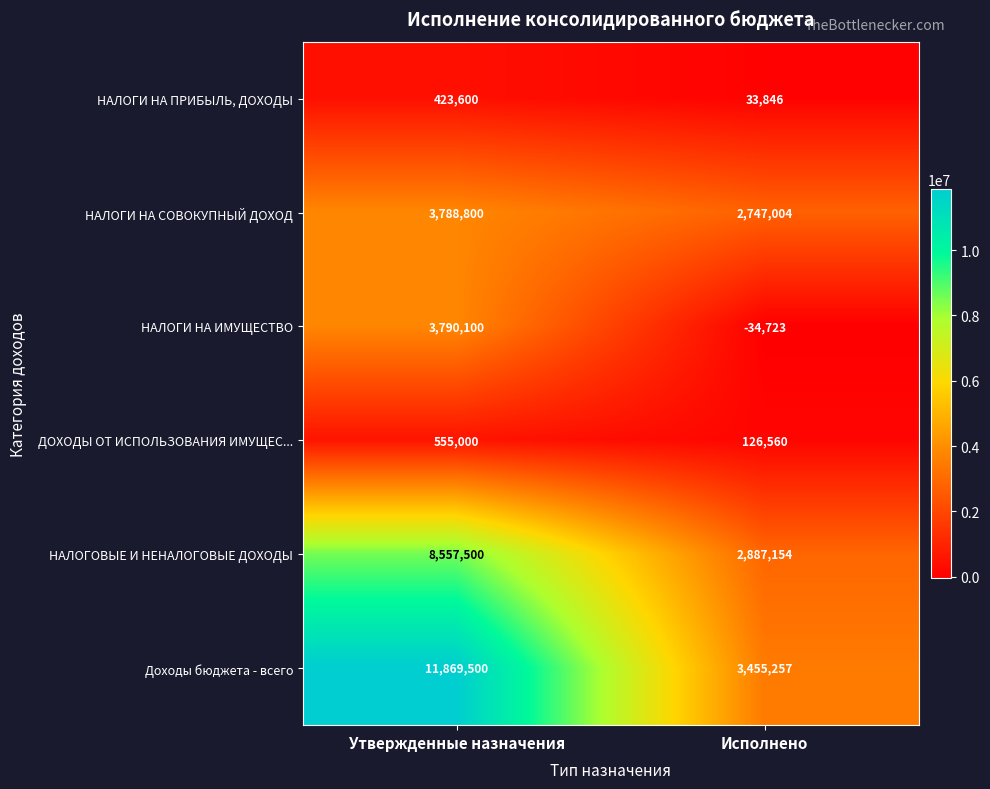

Is it true that НАЛОГИ НА ИМУЩЕСТВО equals 3790100 at Утвержденные назначения?

True